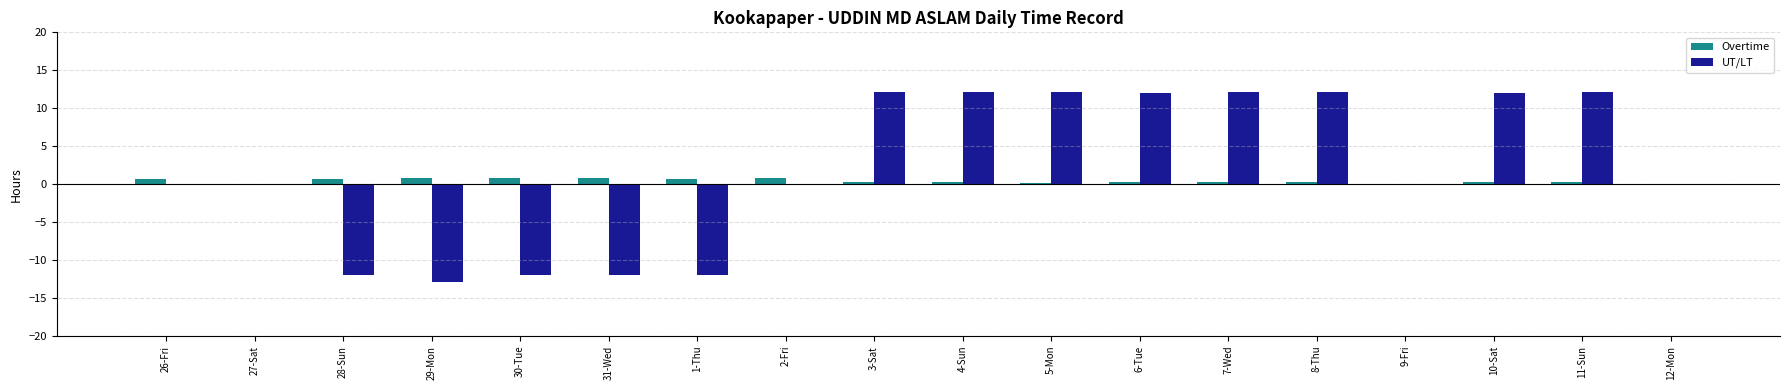

Is the value of Overtime at 28-Sun greater than the value of UT/LT at 6-Tue?

No